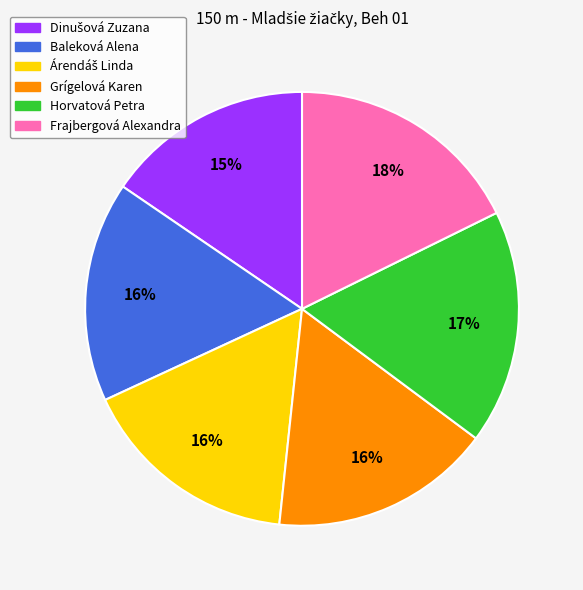

To the nearest percent, what portion does Grígelová Karen represent?

16%